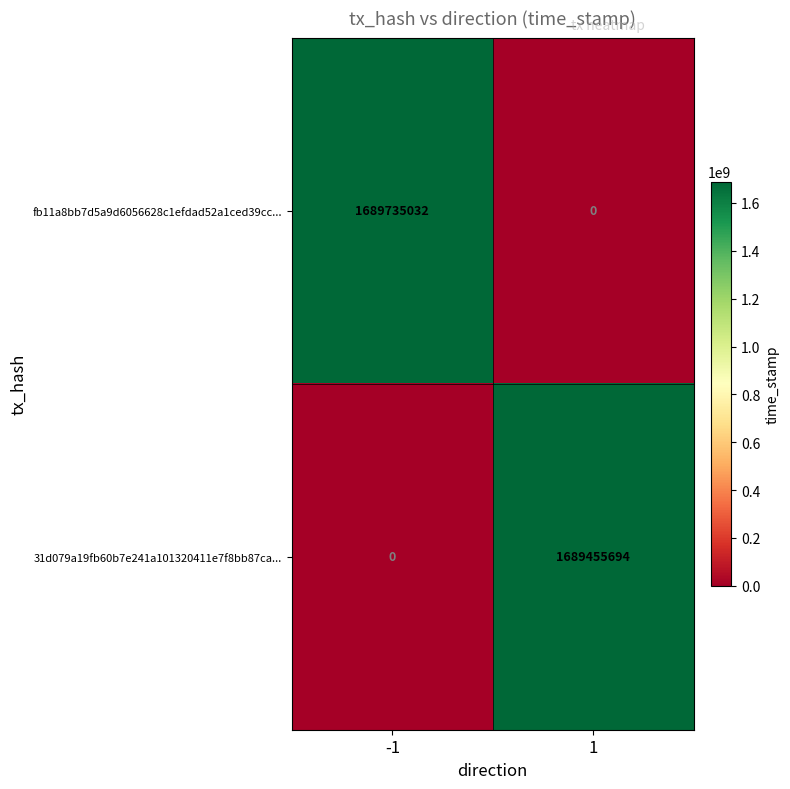

At which category is the sum across all series the highest?

-1